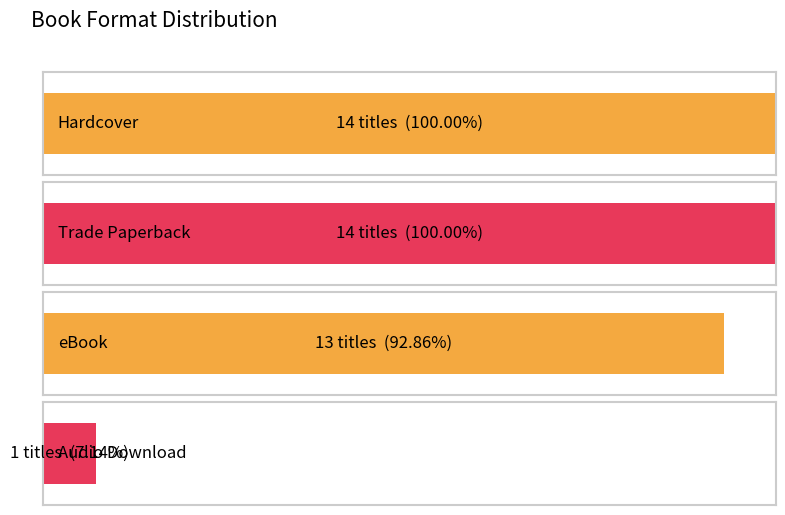

The value of Trade Paperback at Trade Paperback is 14. True or false?

True